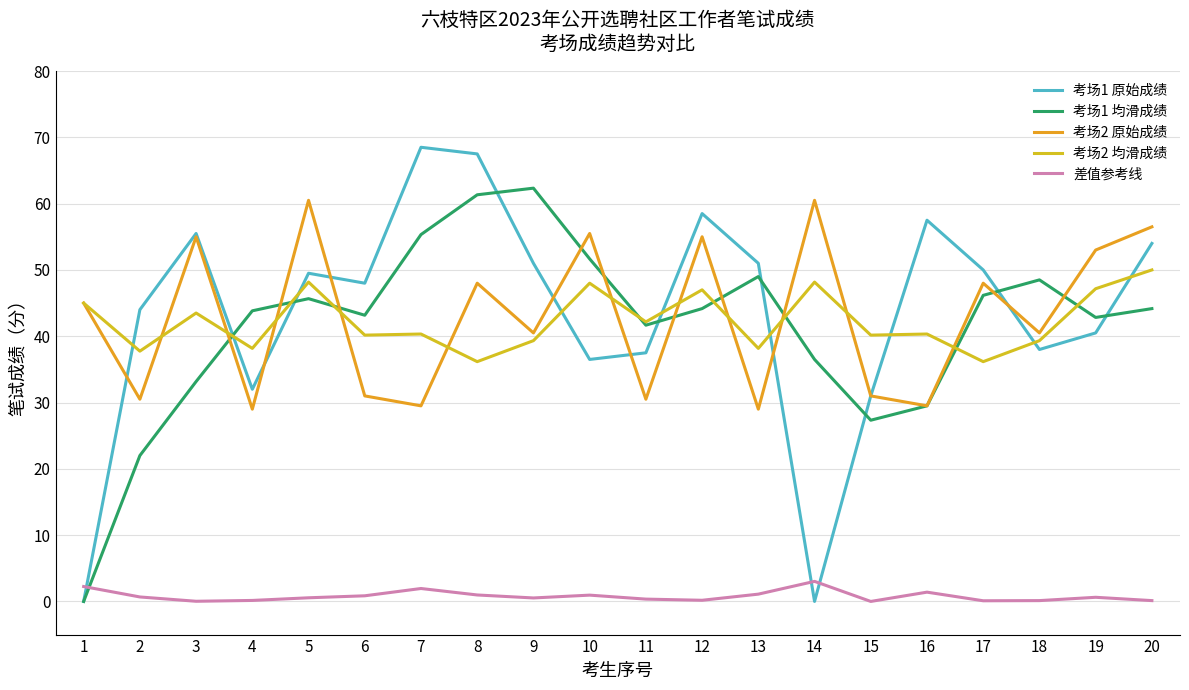

Count the number of data series in this chart.

5